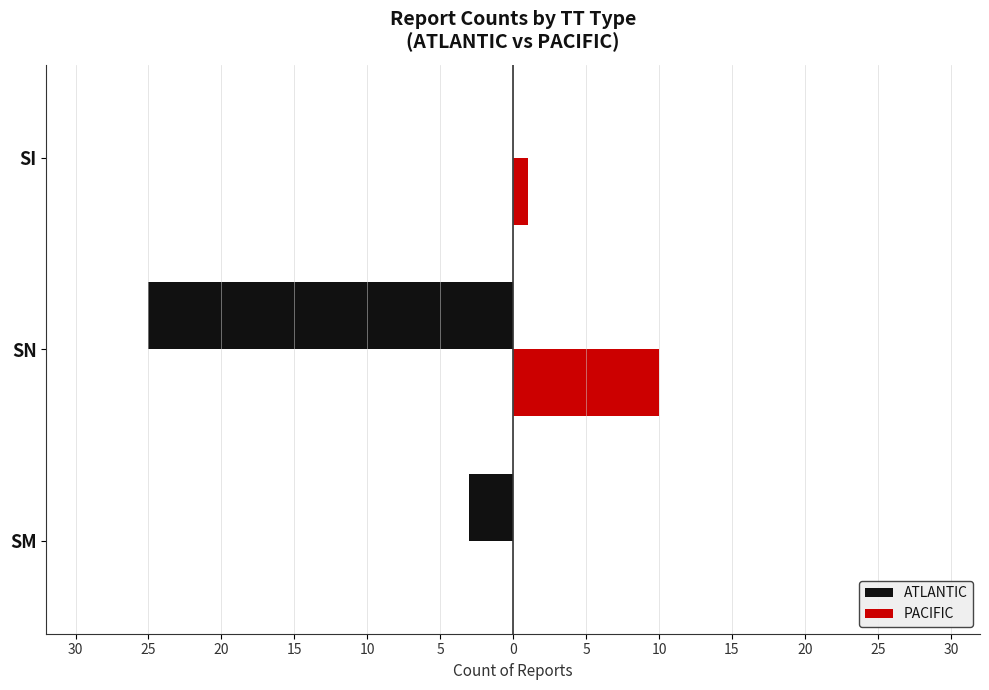

What is the value of the PACIFIC bar at the 3rd from the left?

1